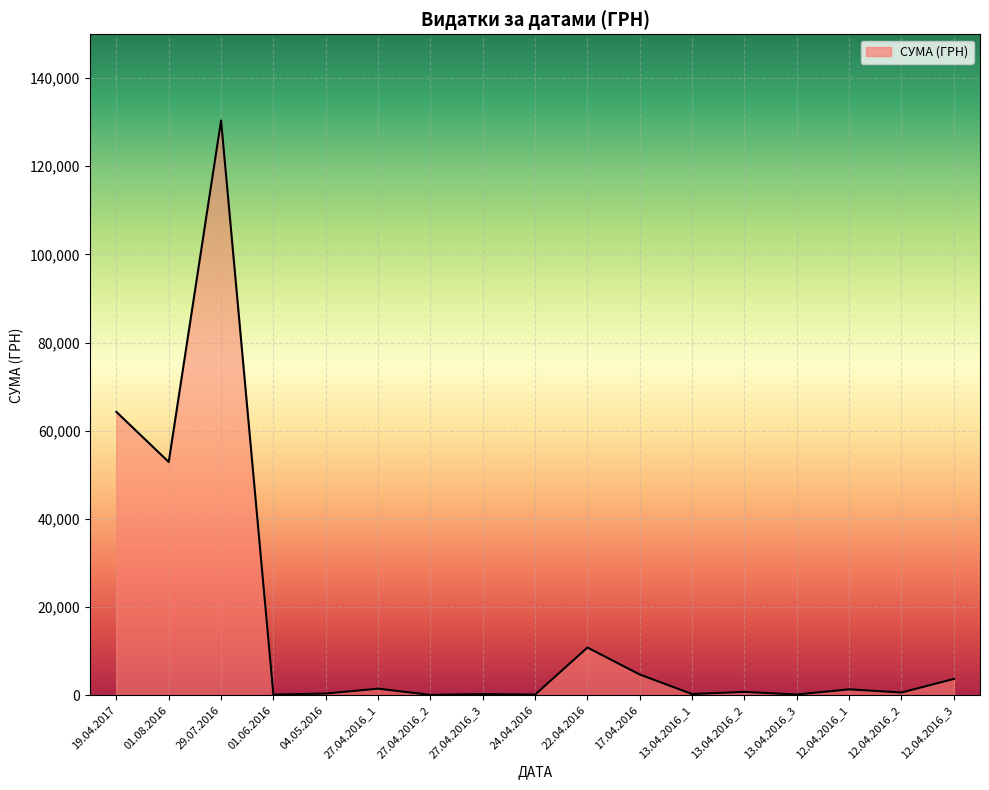

Is it true that the value at 12.04.2016_3 is 3726.6?

True